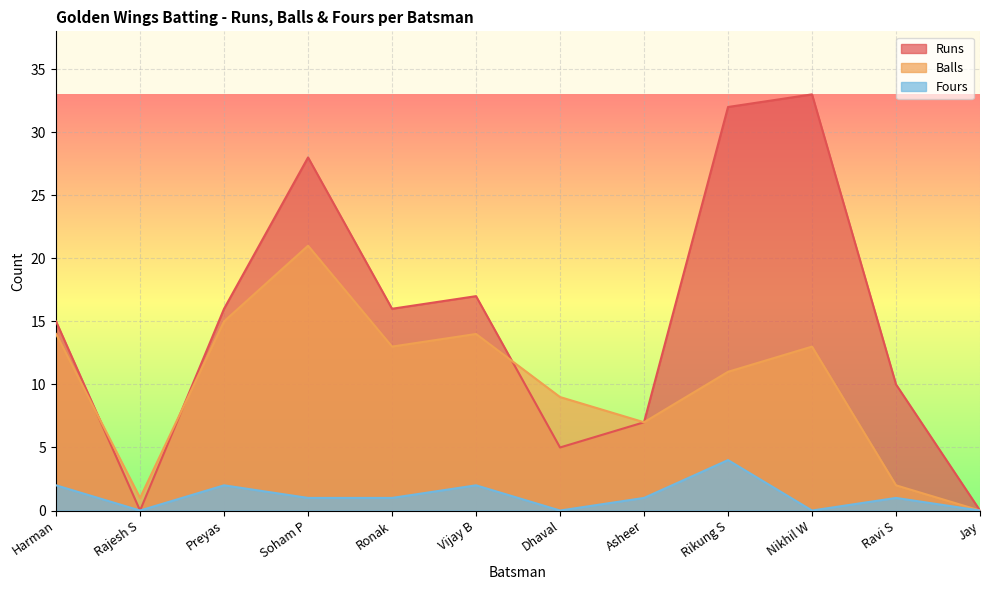

What is the maximum value shown in the chart?

33